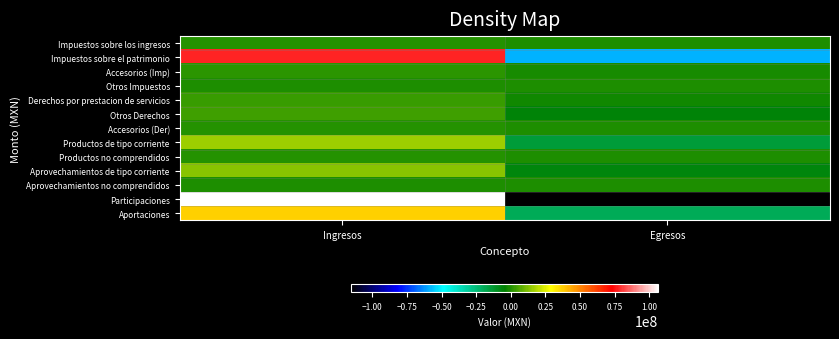

Which has a higher value, Egresos or Ingresos?

Ingresos